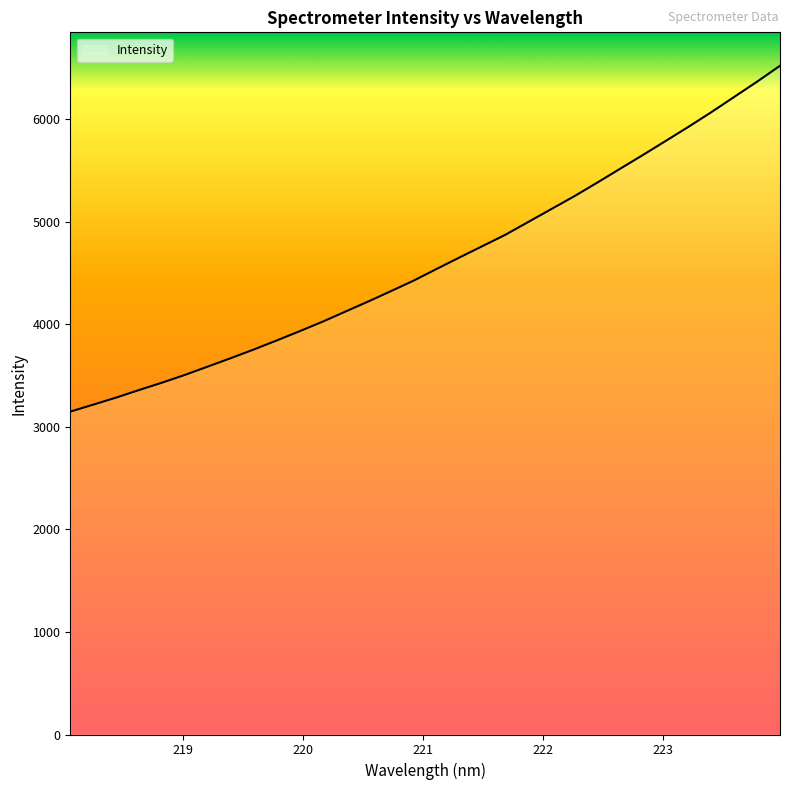

What is the difference between the maximum and minimum values?

3371.6